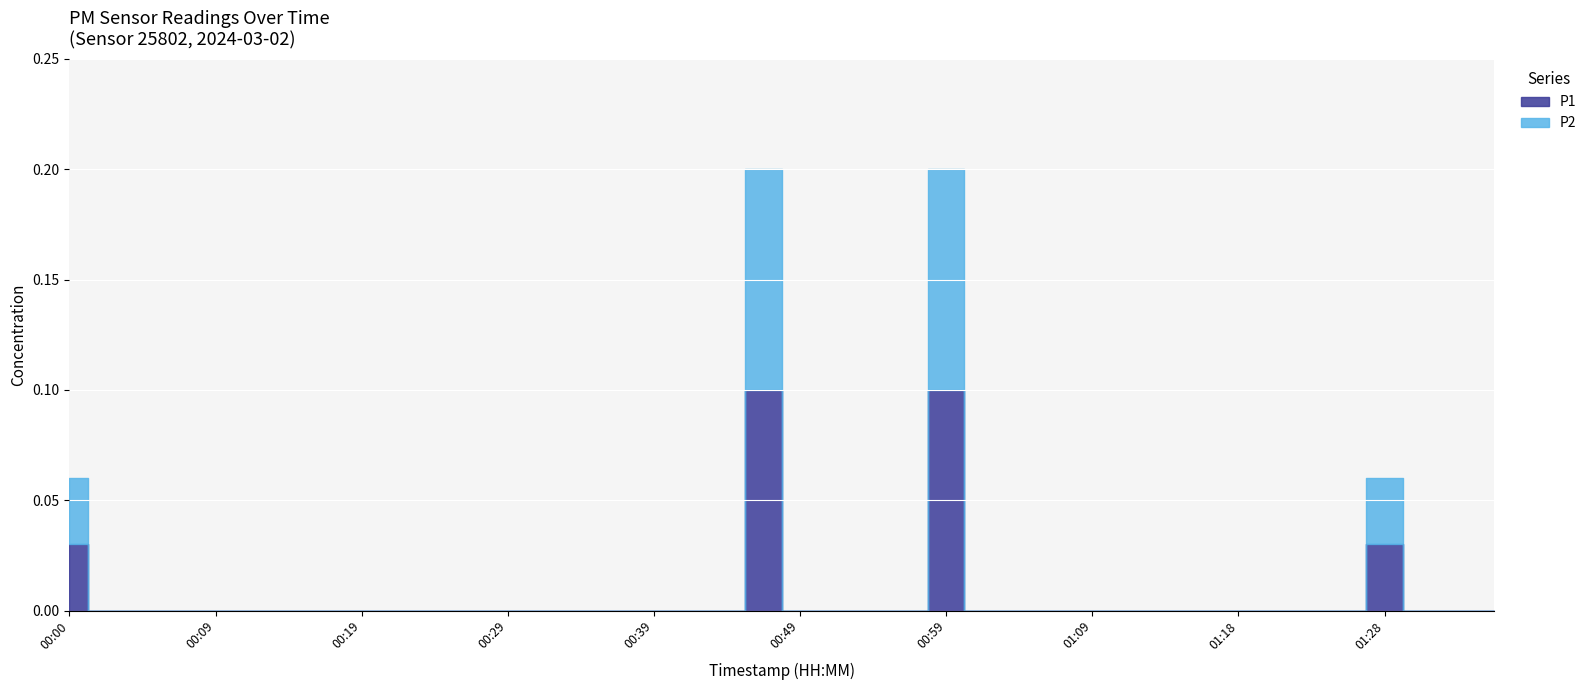

Is the value of P1 at 00:47 greater than the value of P2 at 01:16?

Yes